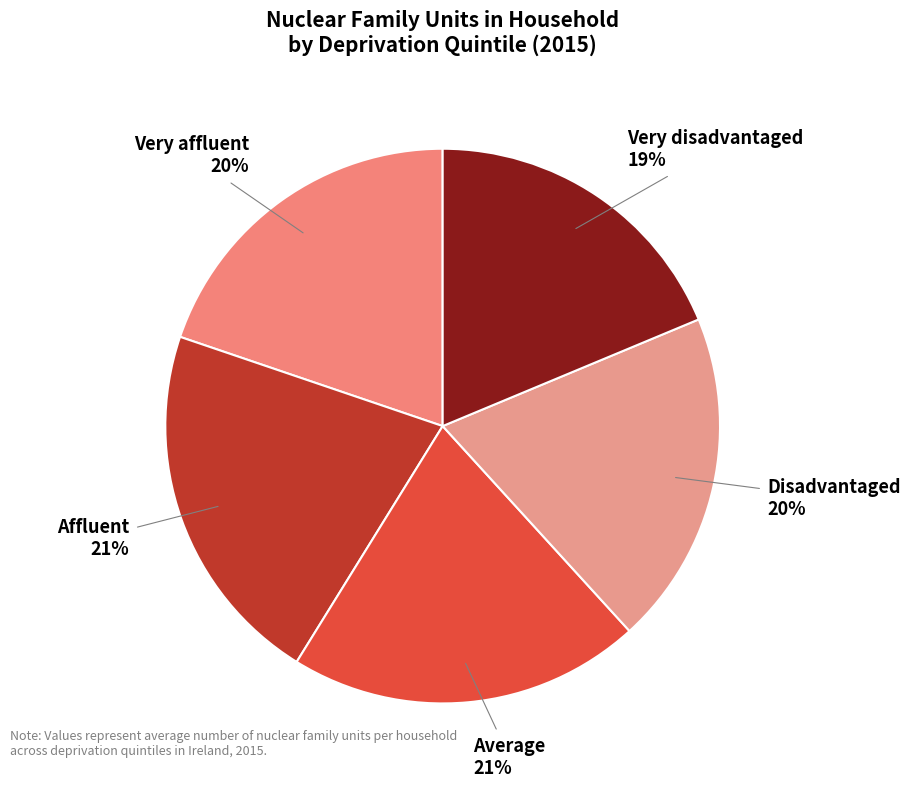

True or false: Very affluent accounts for 20% of the total.

True